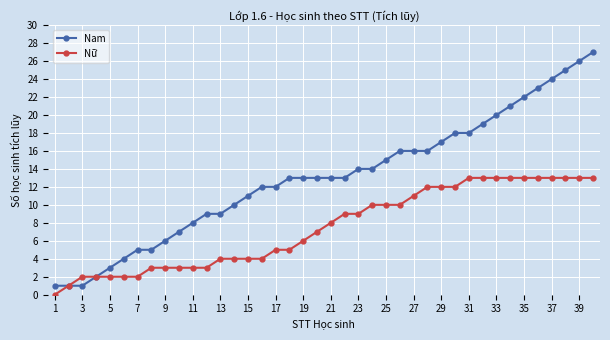

What is the greatest value displayed?

27